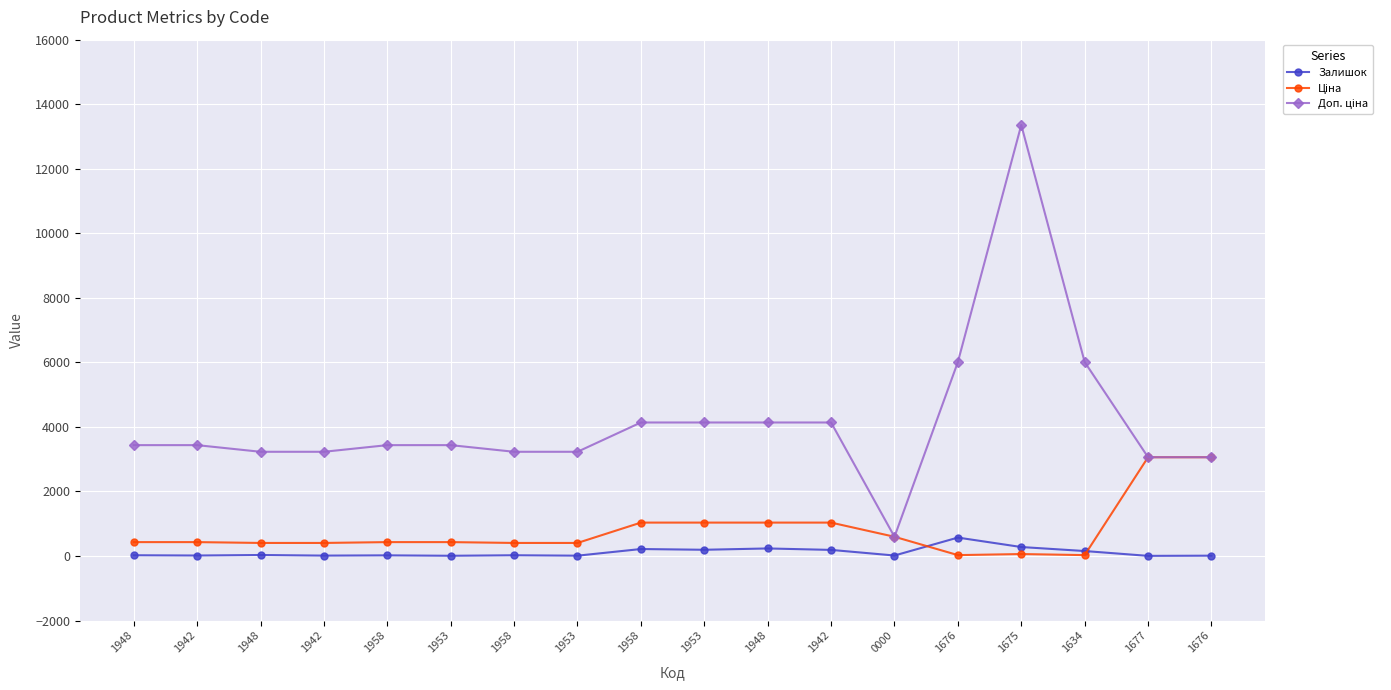

Rank the series at 0000 from lowest to highest value.

Залишок, Ціна, Доп. ціна